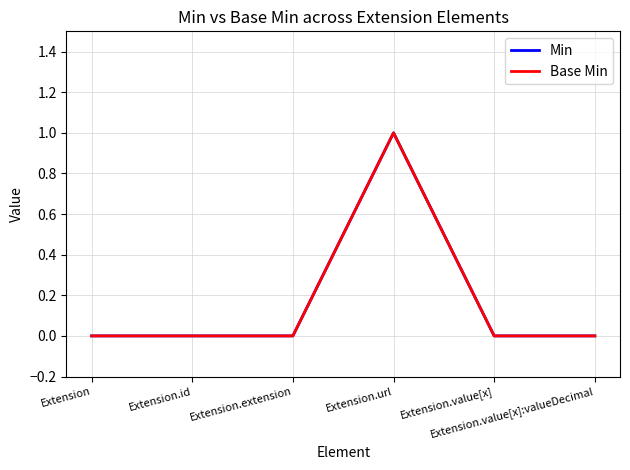

Does the chart display data point markers on the line(s)?

No